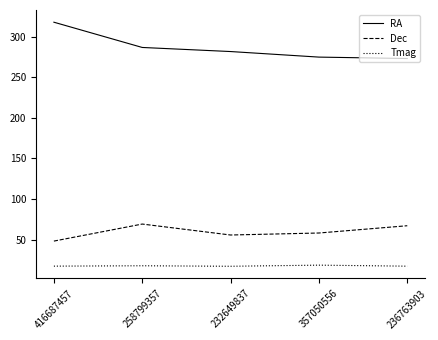

At which category is the sum across all series the highest?

416687457